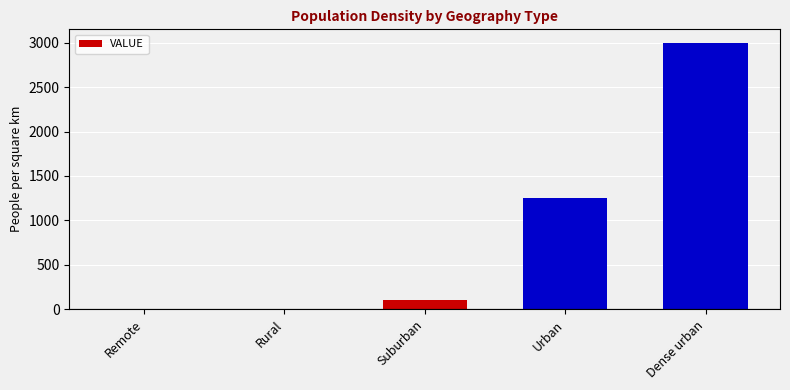

What is the sum of all values?

4350.2